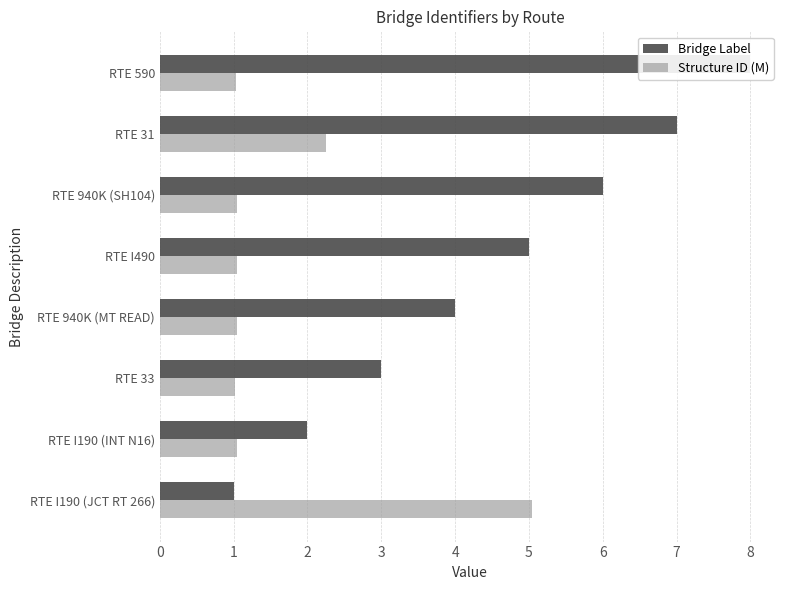

Is it true that Bridge Label equals 1.0 at RTE I490?

False